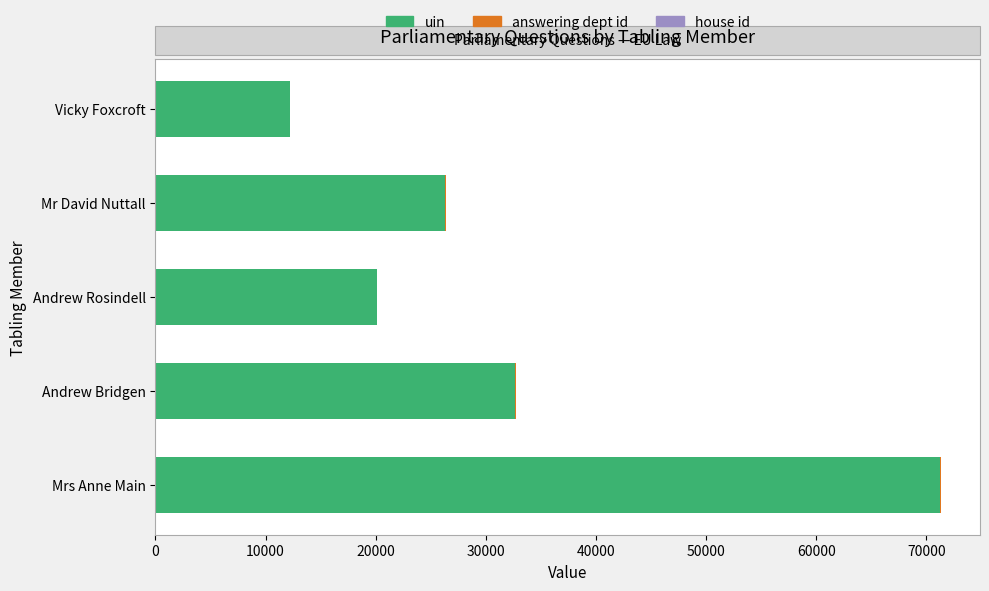

Where is uin nearest to the value 41730?

Andrew Bridgen